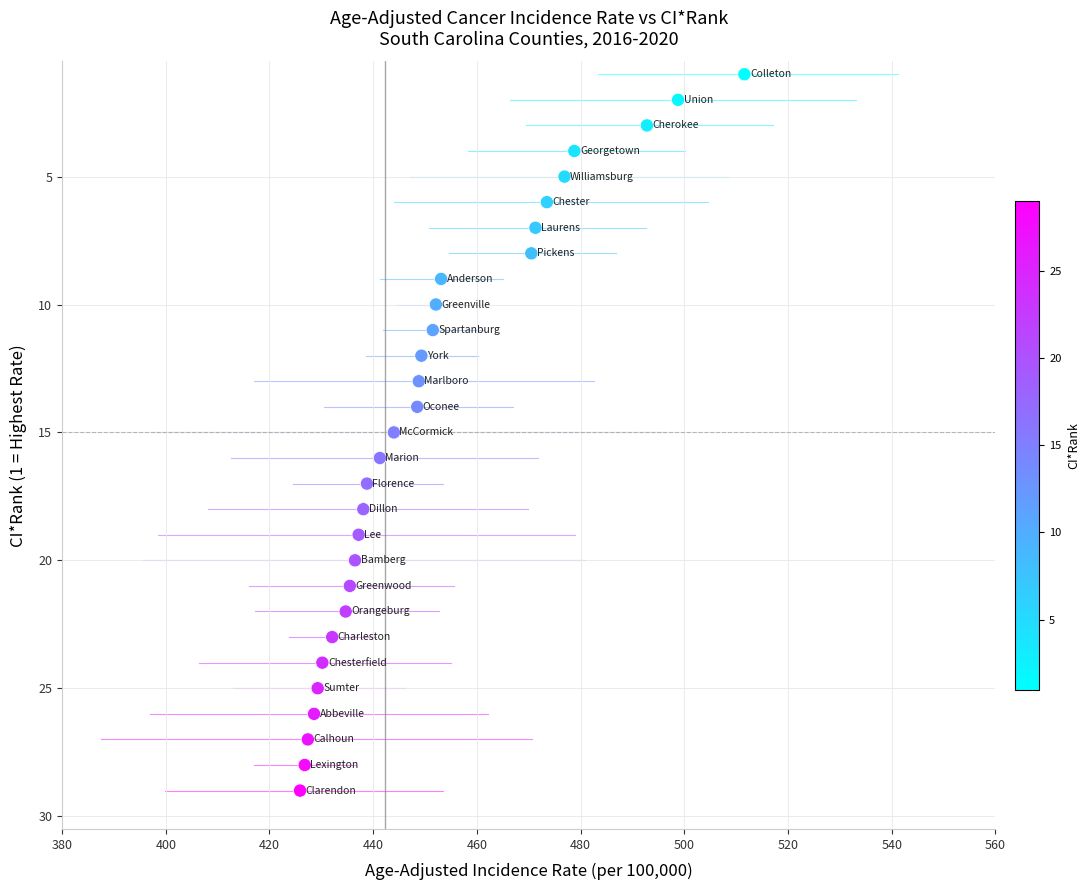

What is the range of Y values (max minus min)?

28